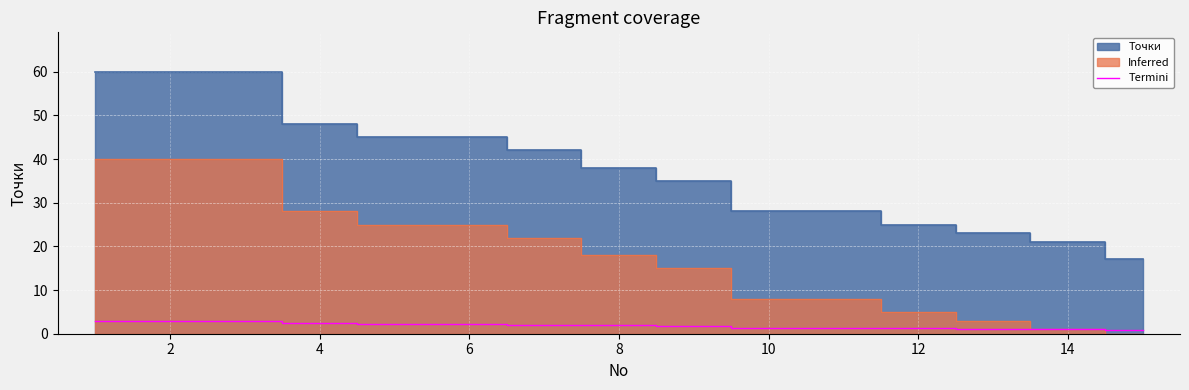

Does the chart display data point markers on the line(s)?

No